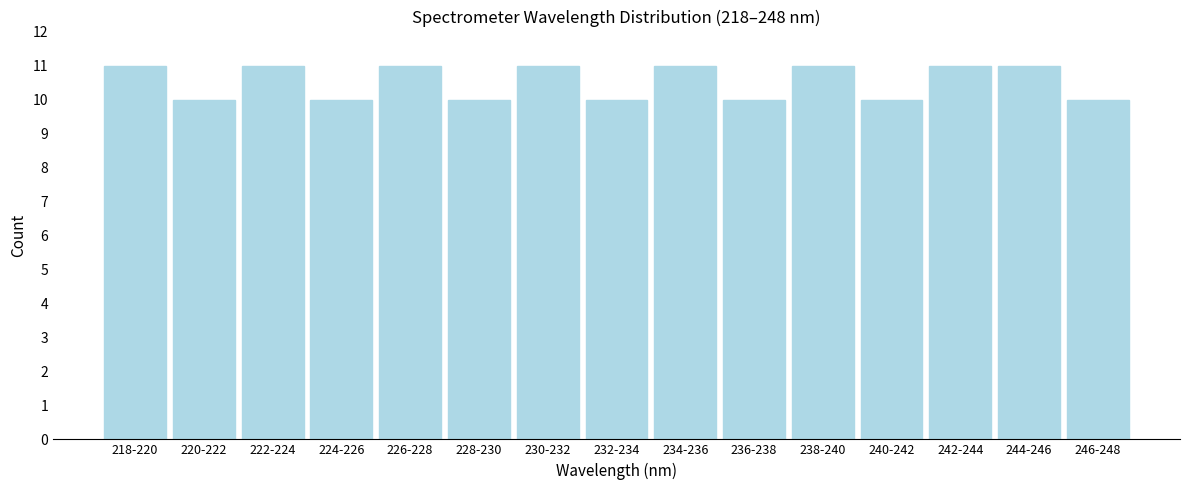

Reading left to right, transcribe all the data shown in this chart.

218-220=11	220-222=10	222-224=11	224-226=10	226-228=11	228-230=10	230-232=11	232-234=10	234-236=11	236-238=10	238-240=11	240-242=10	242-244=11	244-246=11	246-248=10